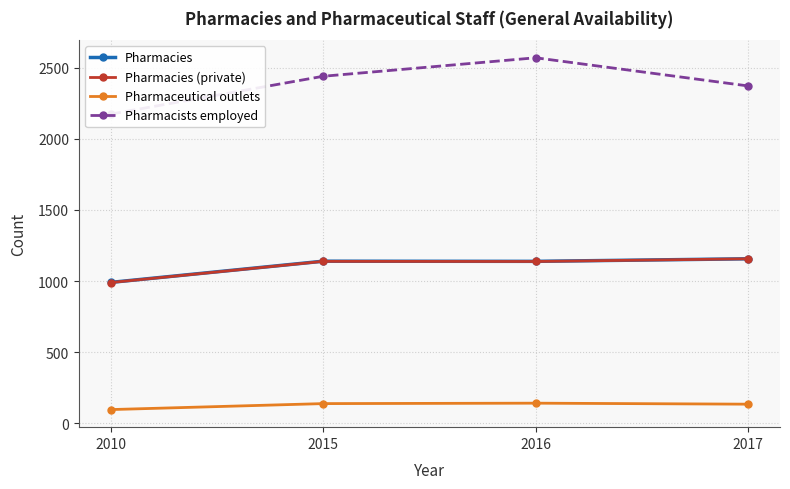

At which category is the sum across all series the highest?

2016